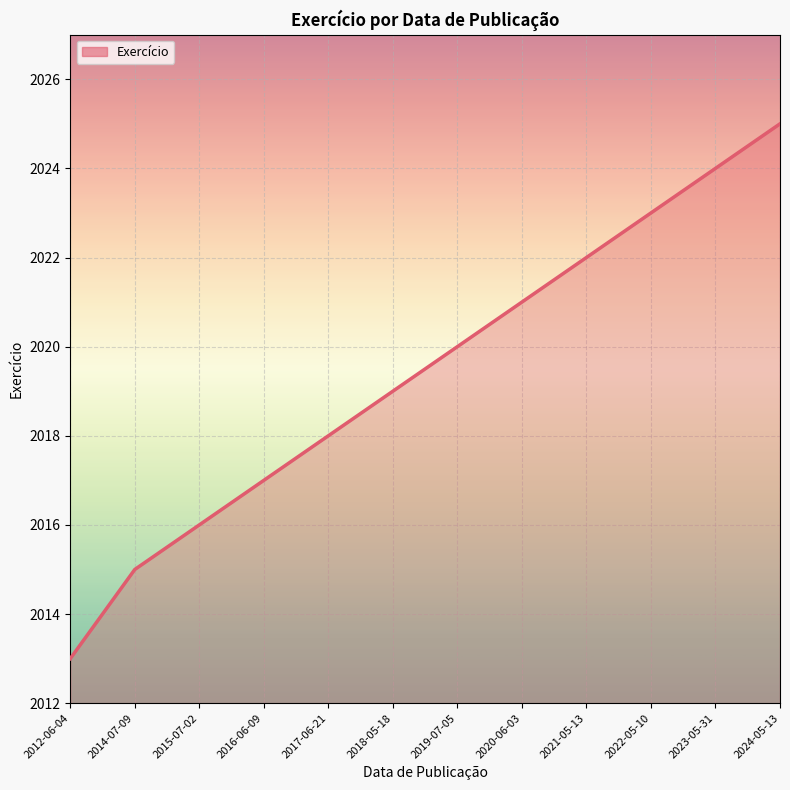

At which category does the chart reach its peak across all series?

2024-05-13